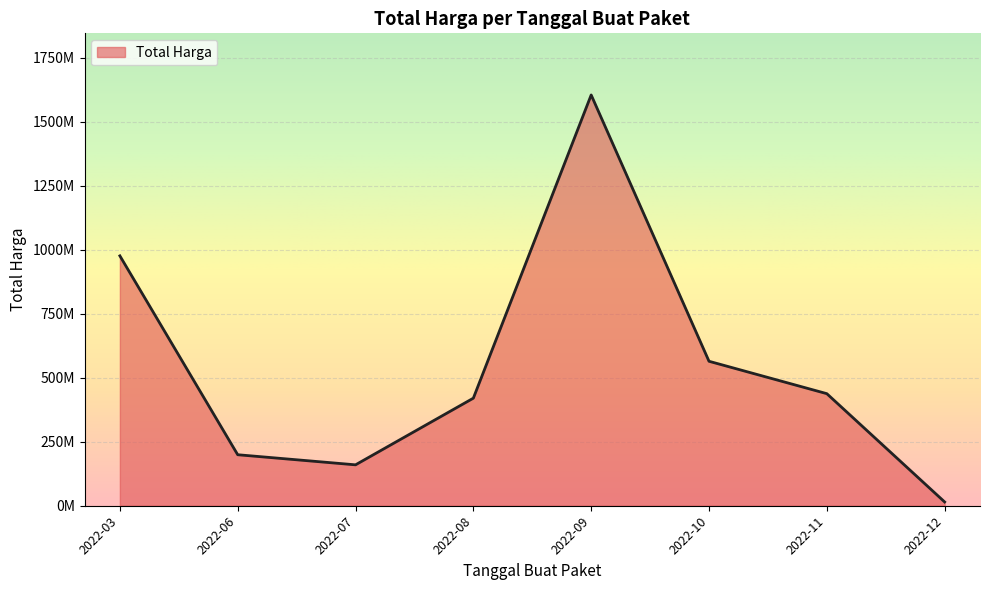

At which category does the data reach its first local peak?

2022-09